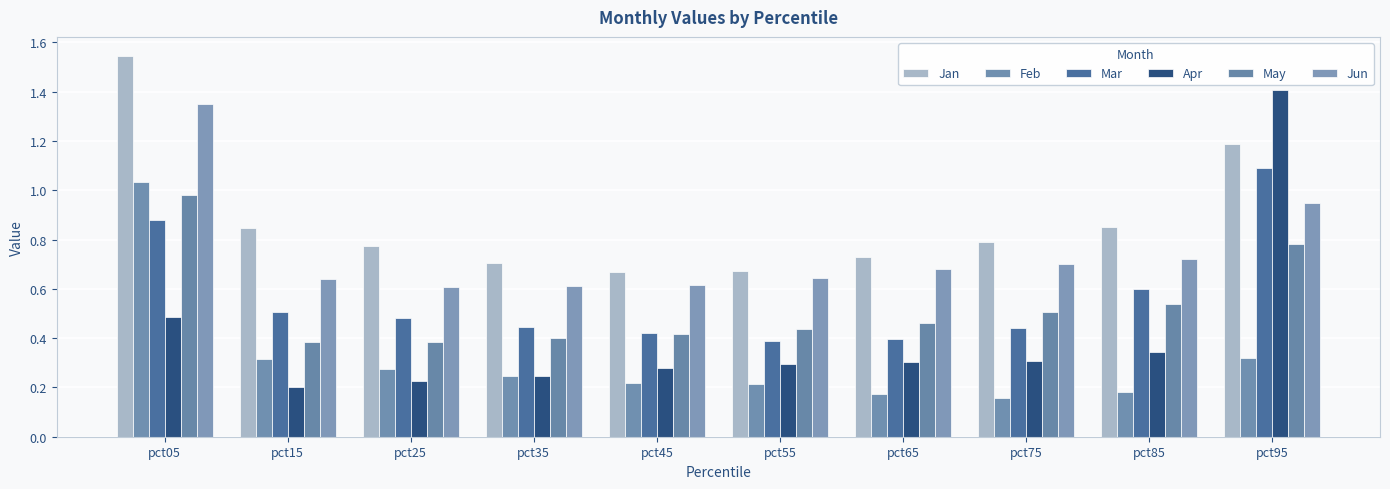

Which series has the widest spread of values?

Apr